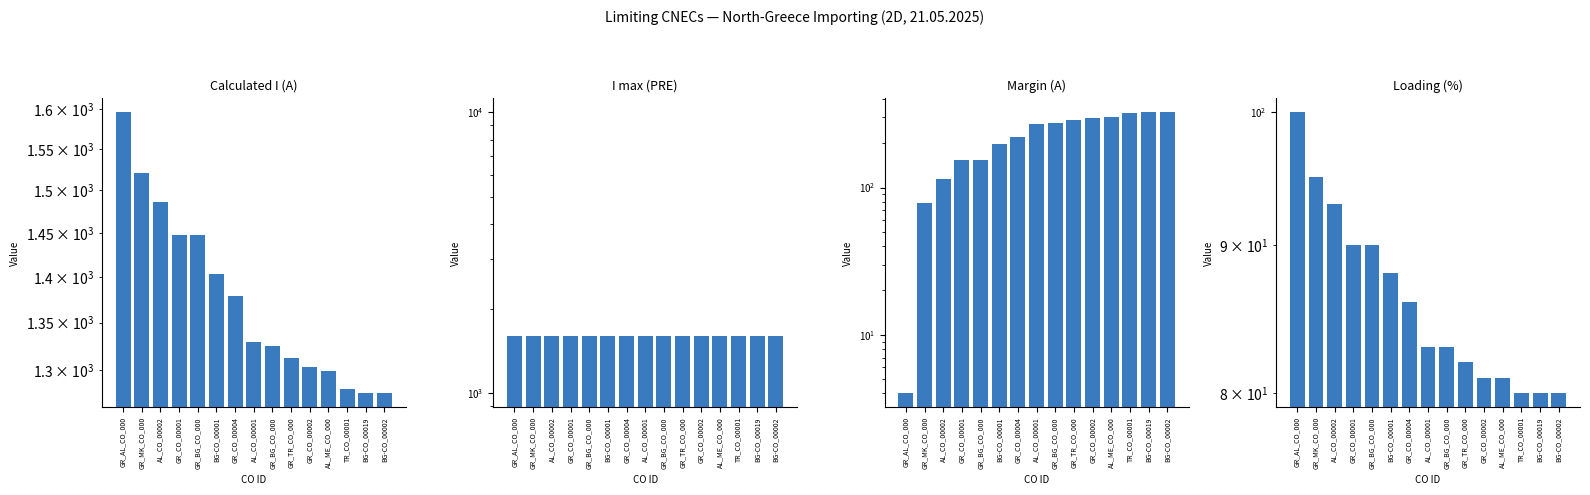

What is the value of the I max (PRE) bar at the 13th from the left?

1600